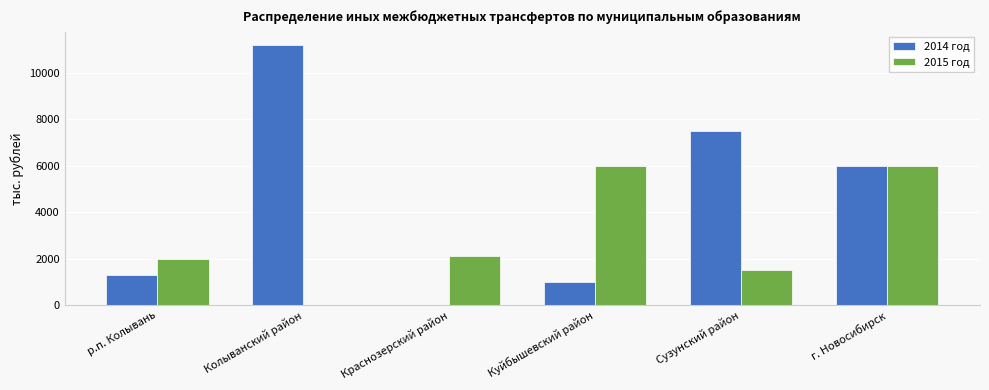

What are all the series names shown in the legend?

2014 год, 2015 год